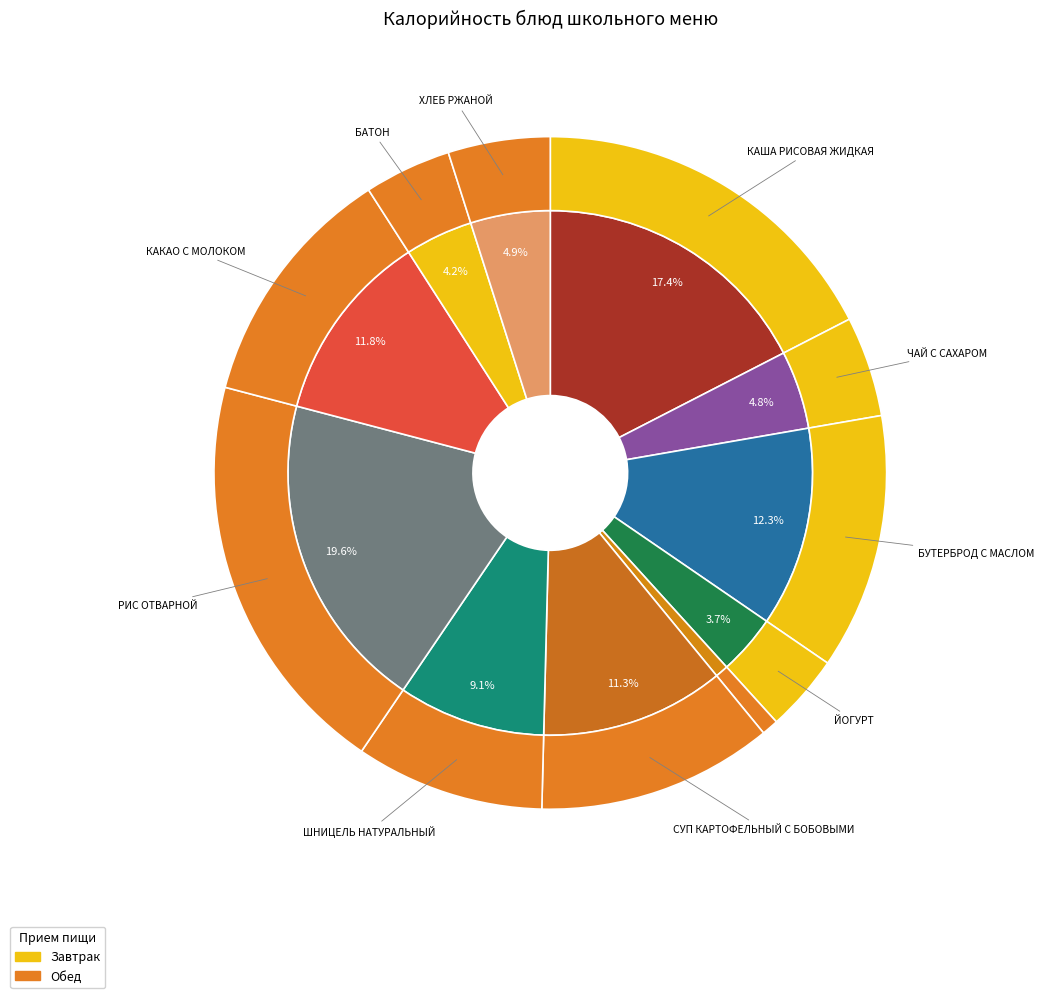

Rank the categories by value from lowest to highest.

ОГУРЕЦ СВЕЖИЙ, ЙОГУРТ, БАТОН, ЧАЙ С САХАРОМ, ХЛЕБ РЖАНОЙ, ШНИЦЕЛЬ НАТУРАЛЬНЫЙ, СУП КАРТОФЕЛЬНЫЙ С БОБОВЫМИ, КАКАО С МОЛОКОМ, БУТЕРБРОД С МАСЛОМ, КАША РИСОВАЯ ЖИДКАЯ, РИС ОТВАРНОЙ